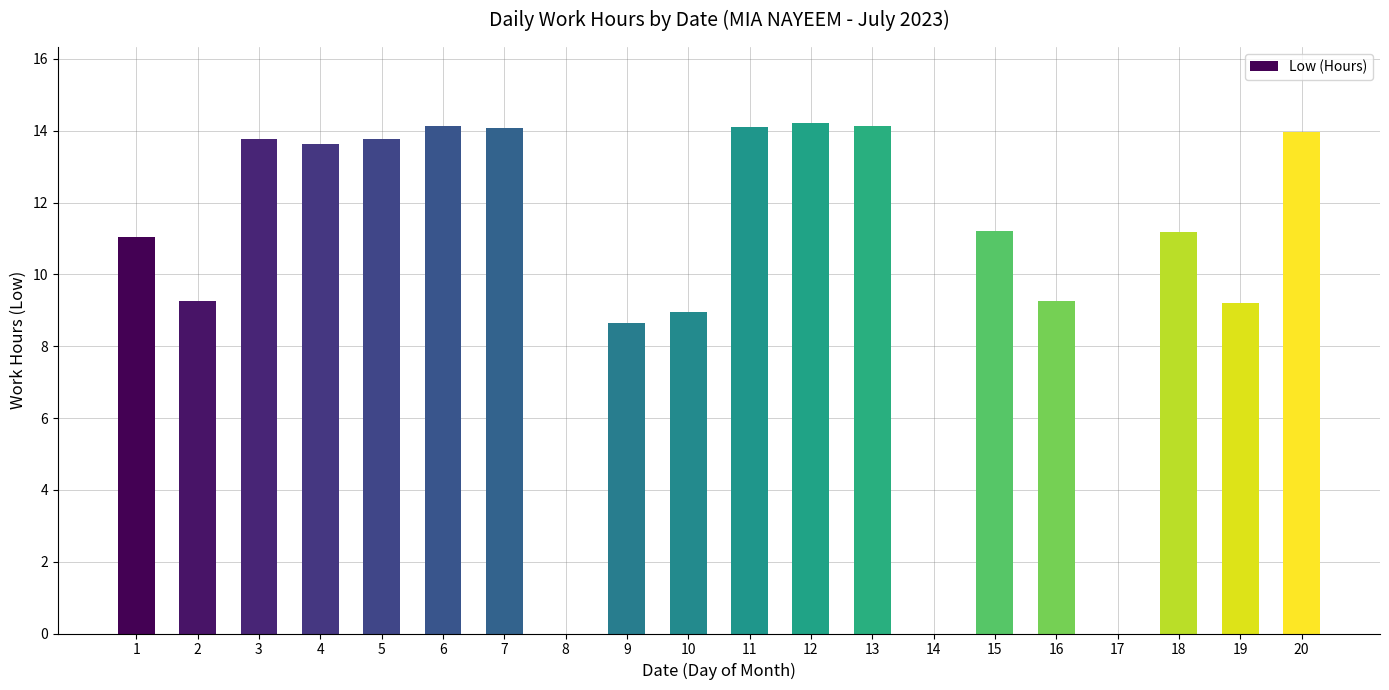

What is the change in value from 5 to 12?

+0.4